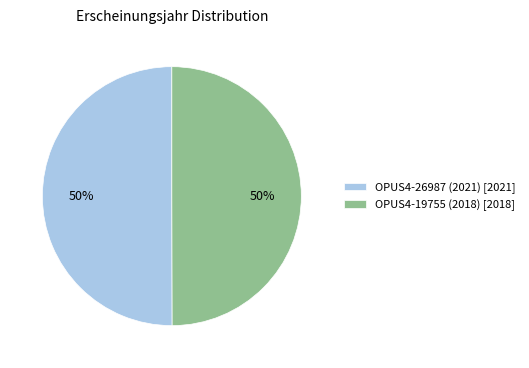

Approximately how many times larger is the value at OPUS4-26987 (2021) [2021] compared to OPUS4-19755 (2018) [2018]?

1.0